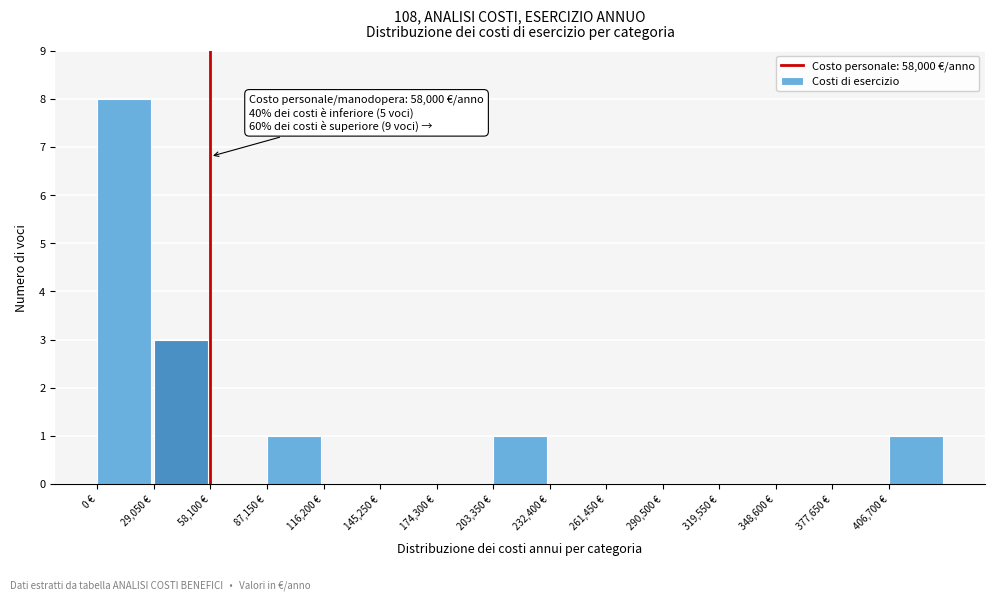

Over which range of the x-axis is the bar tallest?

0 to 30000